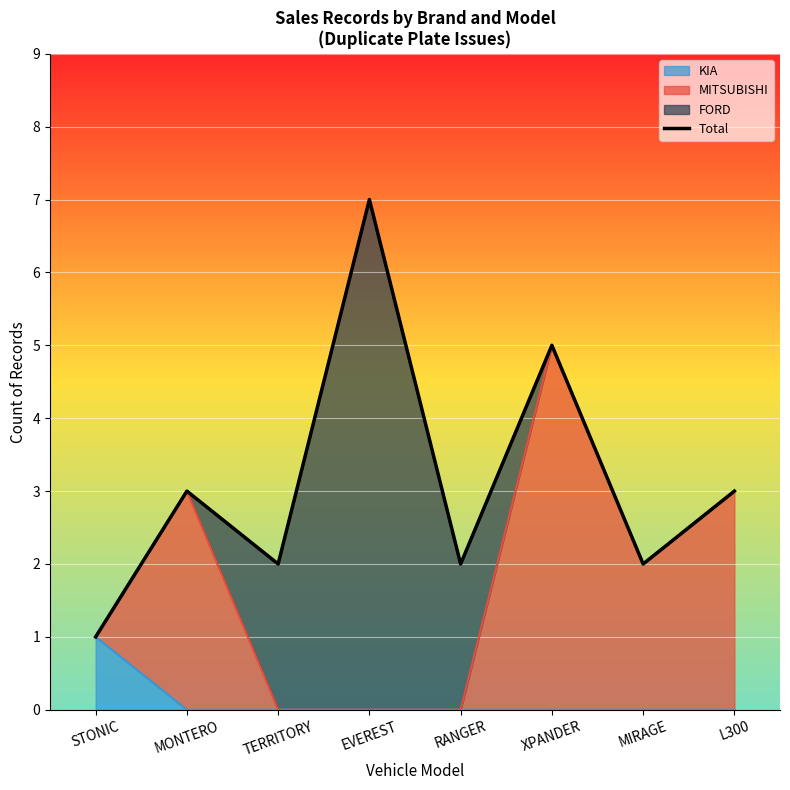

How many lines are shown in the chart?

1